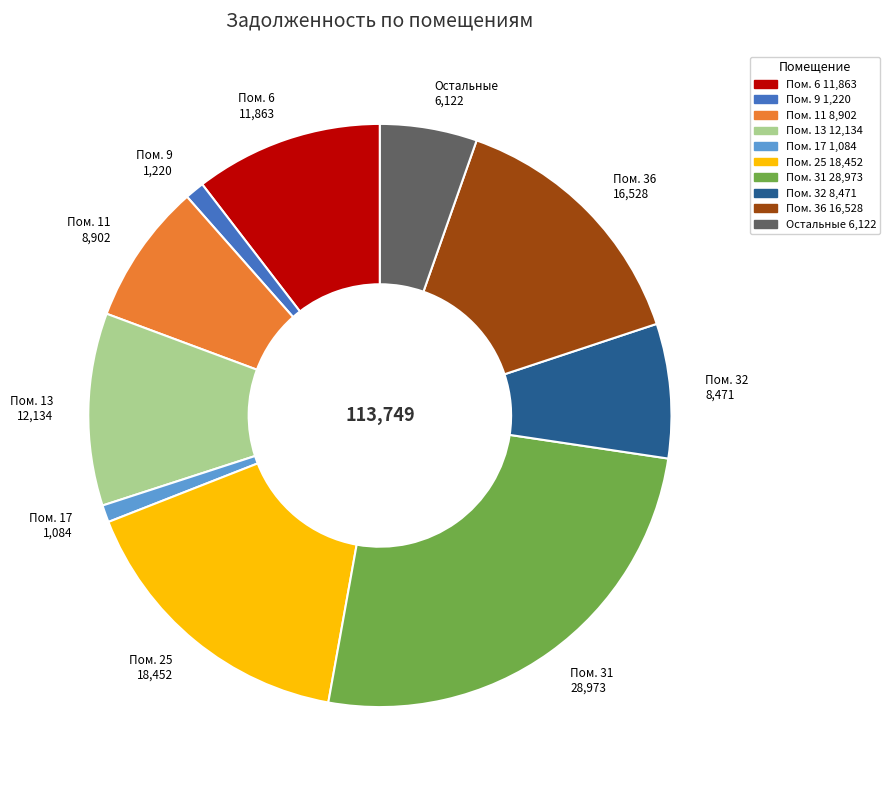

Do Пом. 32 8,471 and Пом. 31 28,973 together represent more than half of the pie?

No